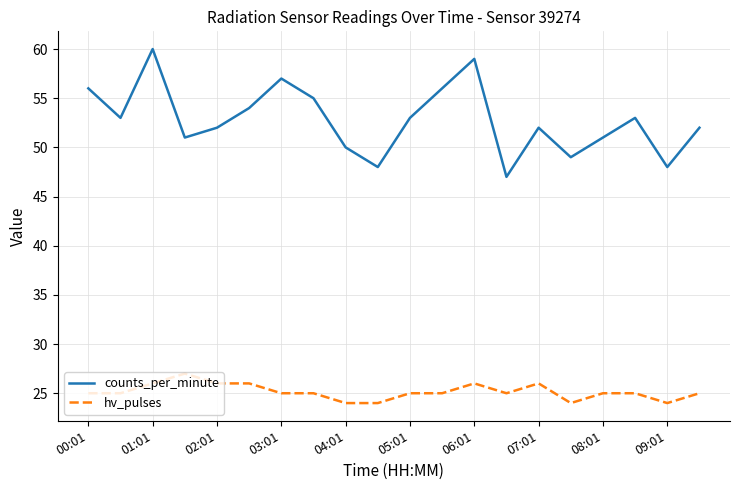

What is the minimum value for hv_pulses?

24